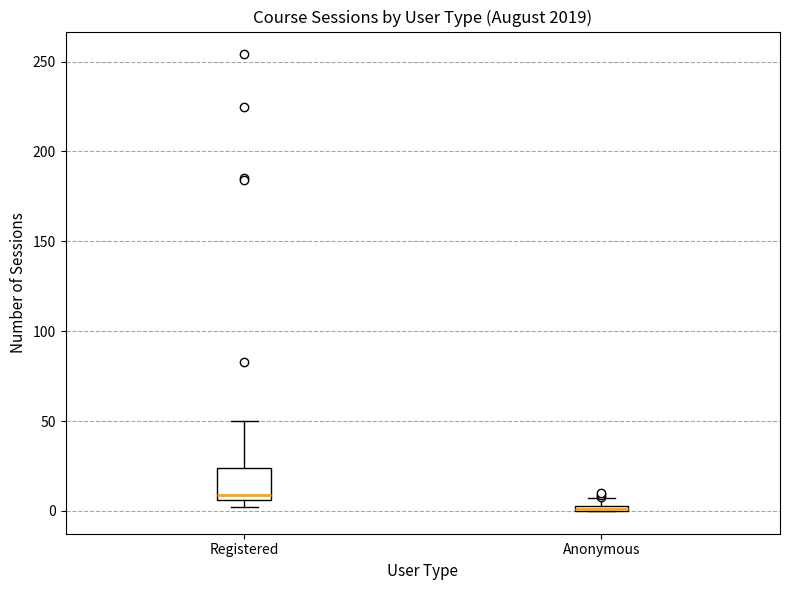

Comparing the boxes themselves (not the whiskers), which one is the tallest?

Registered